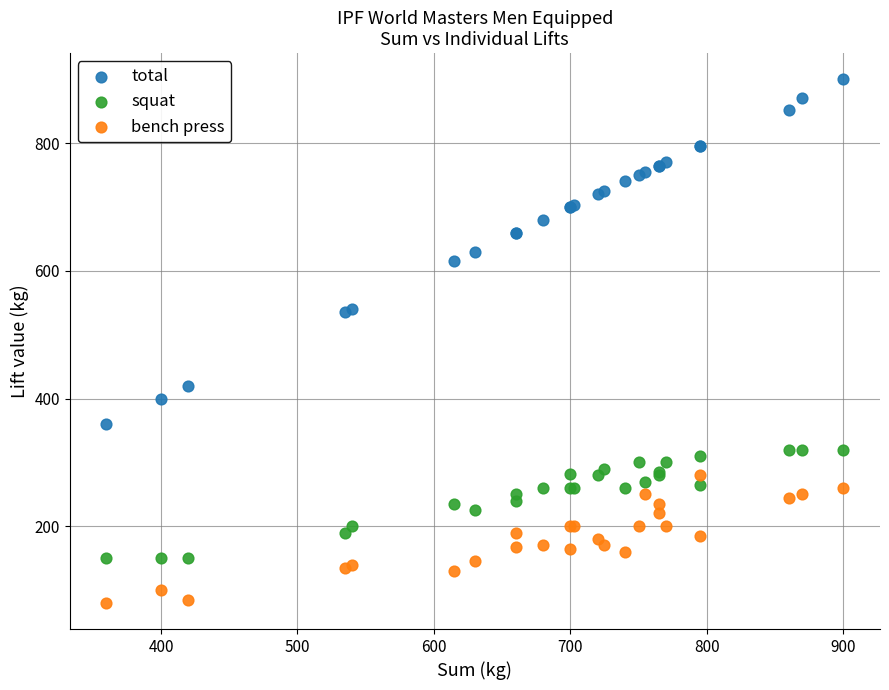

Which series reaches the maximum Y coordinate?

total